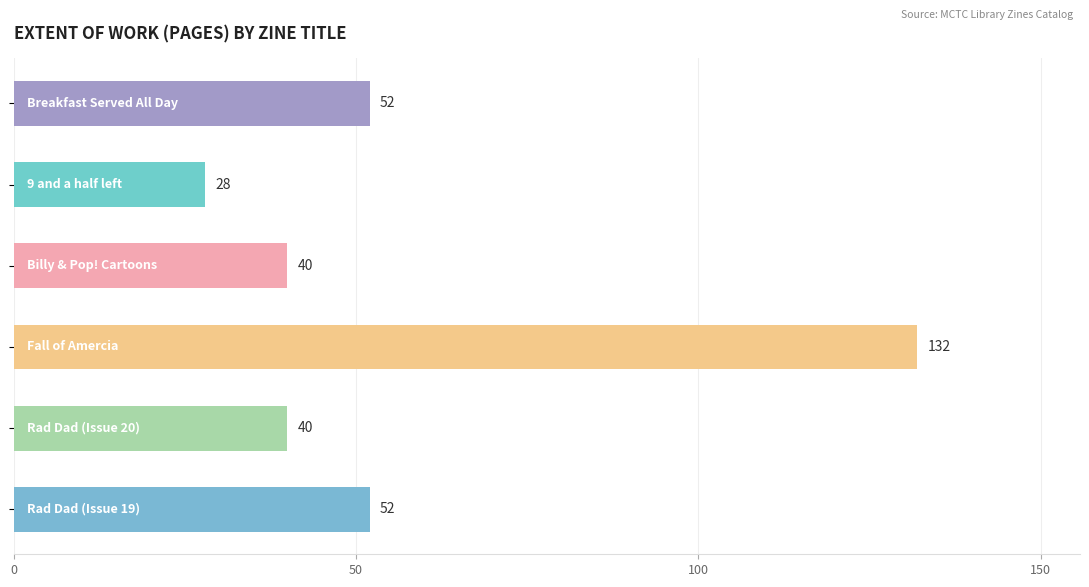

How many categories are shown in the chart?

6